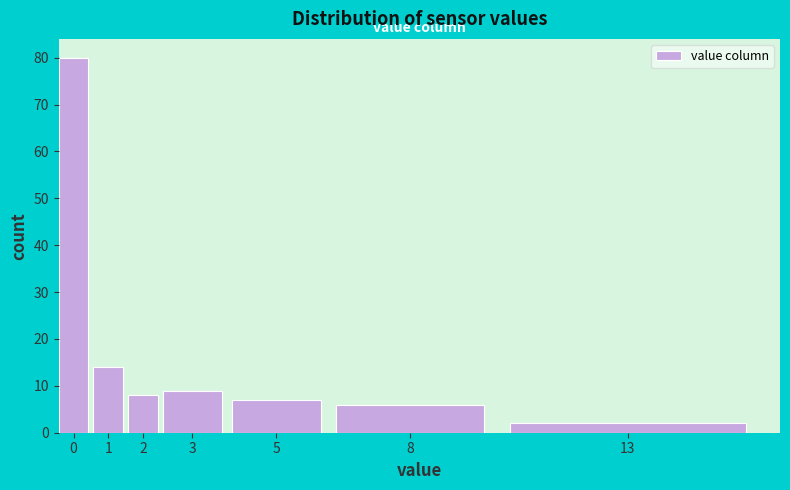

Reading left to right, list all the values displayed in this chart.

80	14	8	9	7	6	2